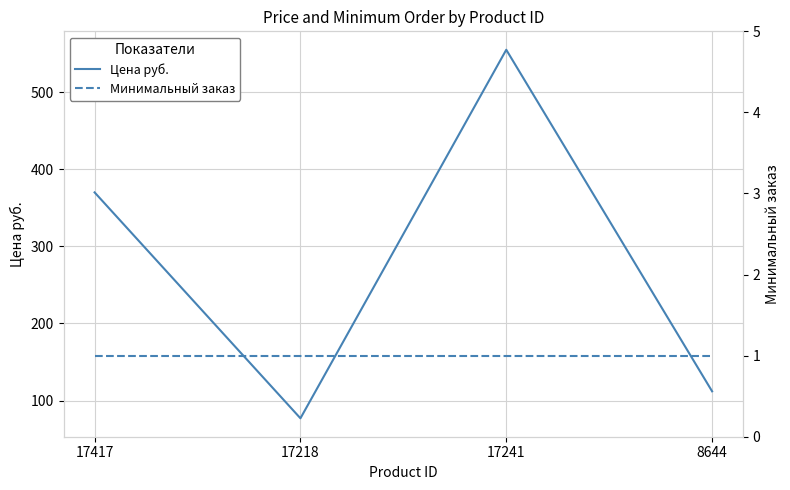

How many data points does each series have?

4